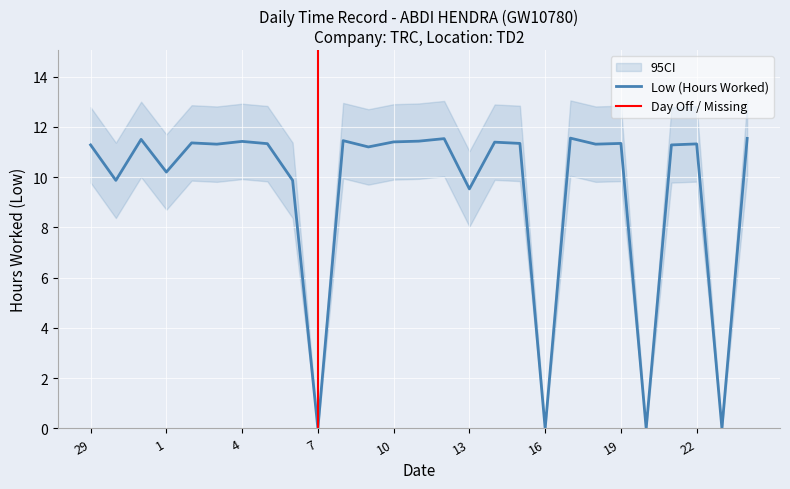

The chart shows a value of 0.0 at 7. True or false?

True